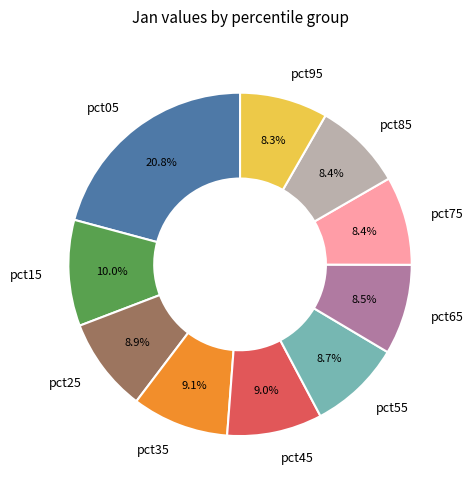

The pct25 slice represents 3% of the pie. True or false?

False